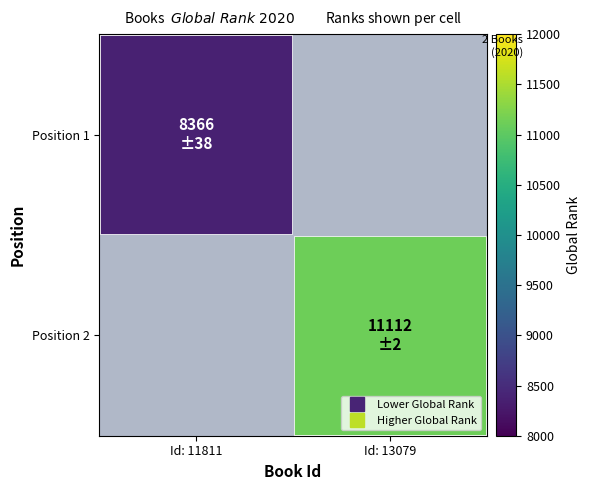

Is the value of Position 1 at Id: 11811 greater than the value of Position 2 at Id: 13079?

No